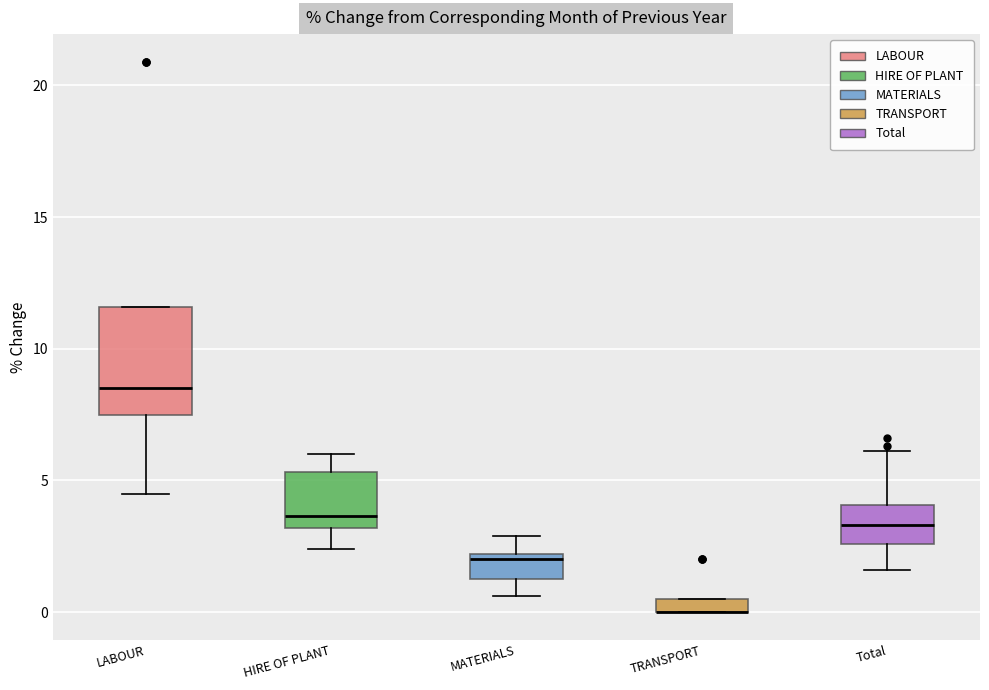

Comparing the boxes themselves (not the whiskers), which one is the tallest?

LABOUR